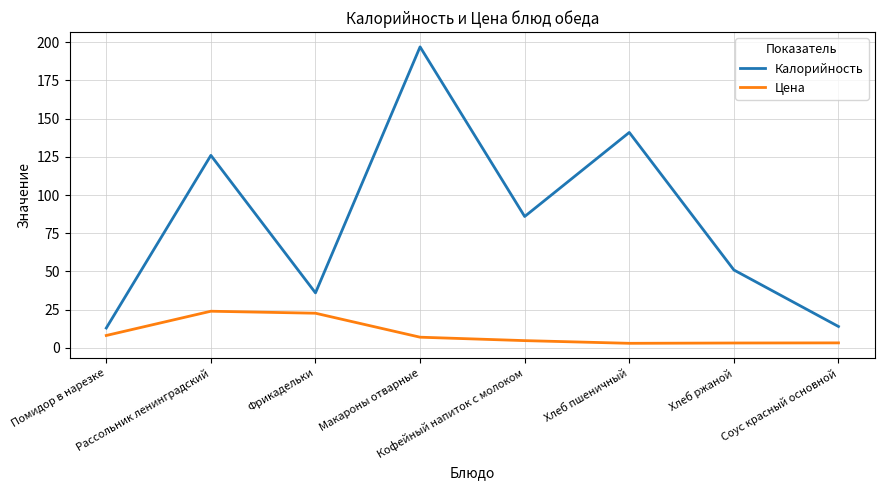

What is the difference between the highest and lowest values at Макароны отварные?

190.0